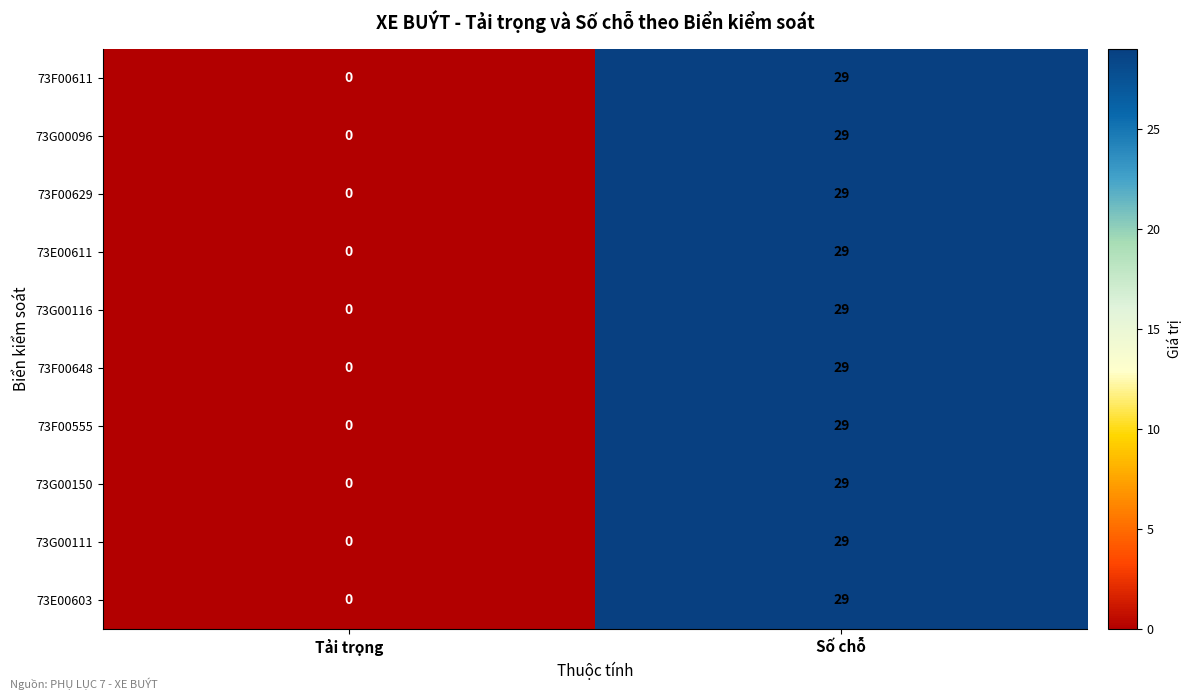

The value of 73E00603 at Số chỗ is 29. True or false?

True